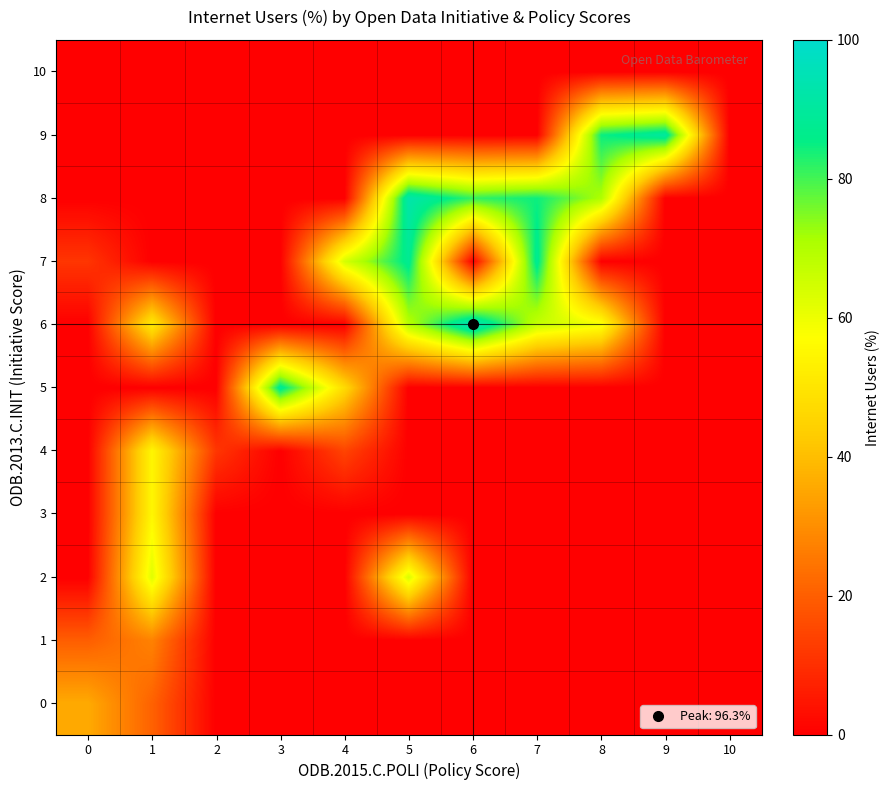

Which has a higher value, 7 or 6?

7